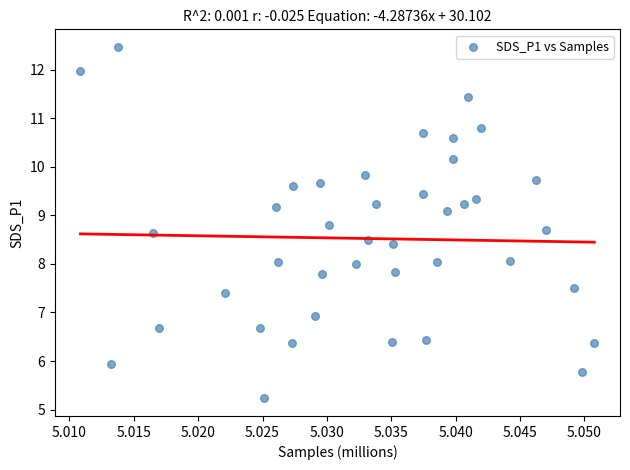

What is the range of Y values (max minus min)?

7.2